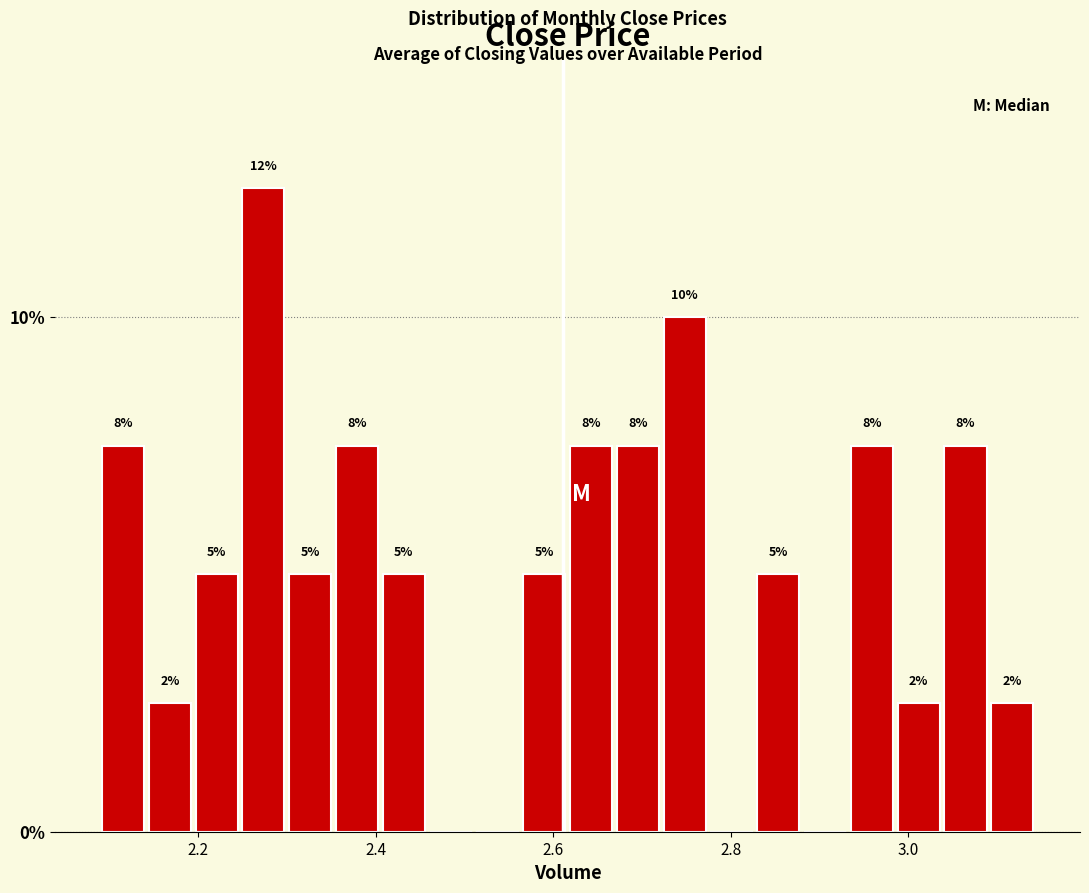

Around what value on the x-axis is the tallest bar? Give the approximate position of its centre, as read against the axis.

2.28